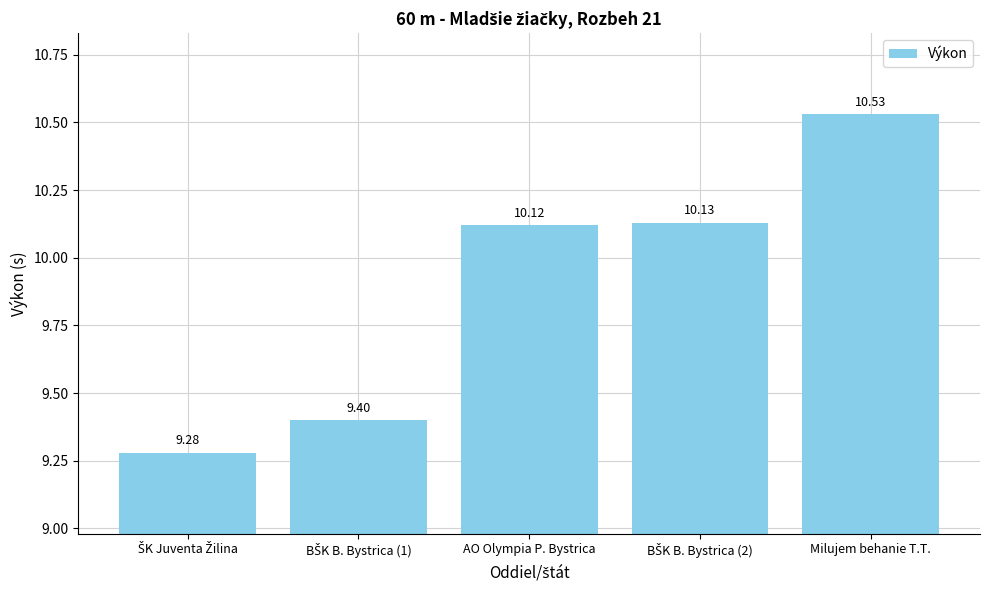

What is the ratio of the value at Milujem behanie T.T. to the value at AO Olympia P. Bystrica?

1.0